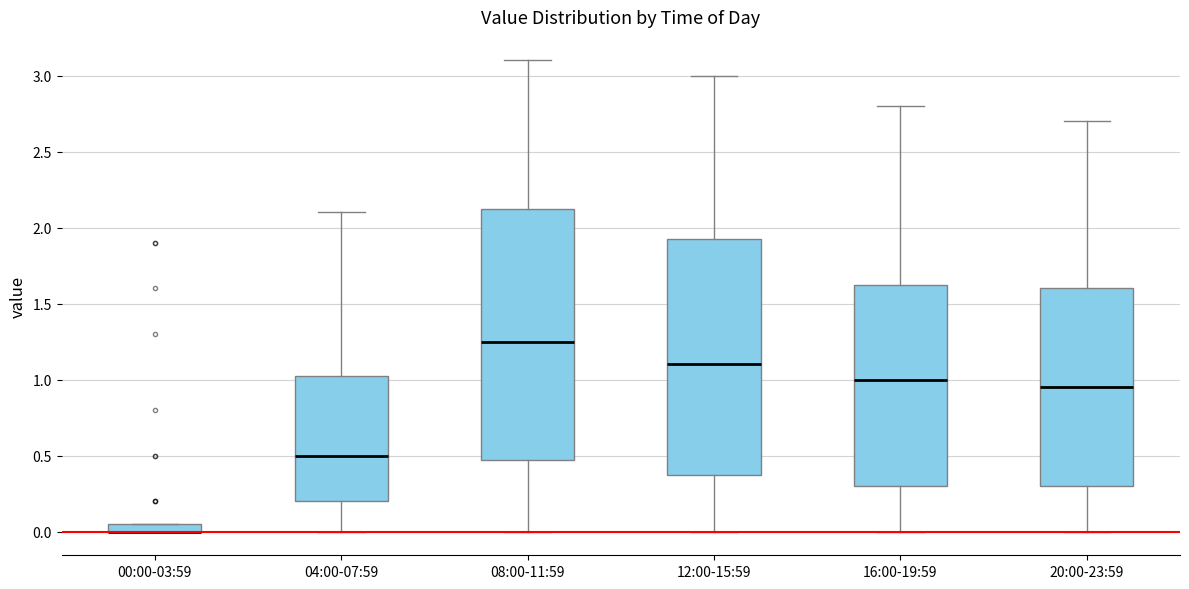

Comparing the boxes themselves (not the whiskers), which one is the tallest?

08:00-11:59